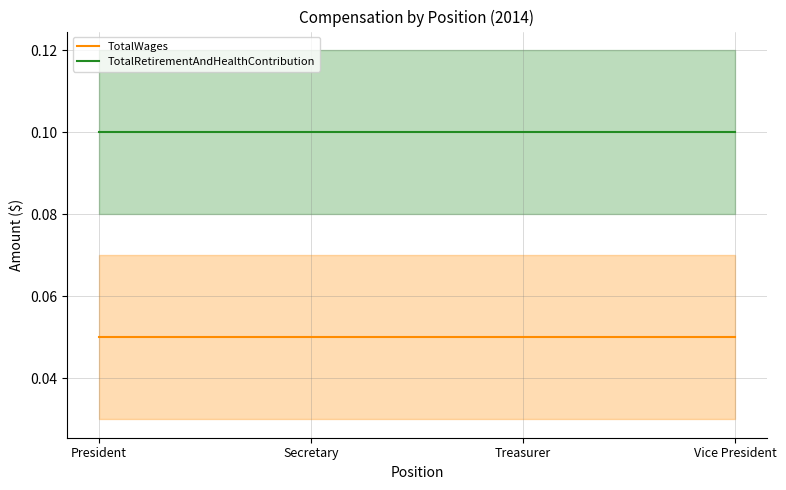

Which category has the lowest value in the TotalWages series?

President